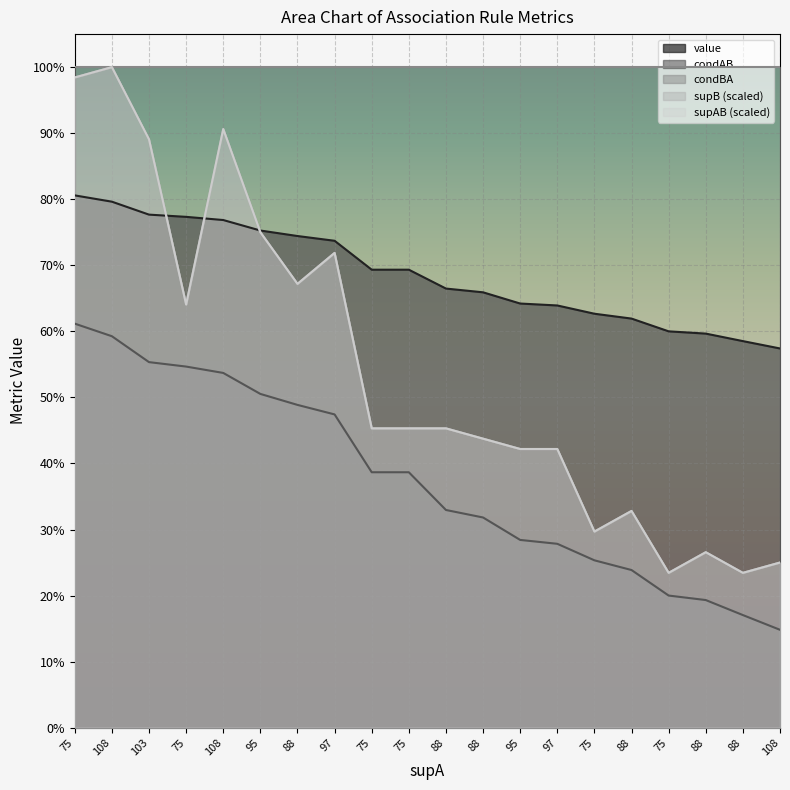

True or false: supAB and condAB intersect in this chart.

True